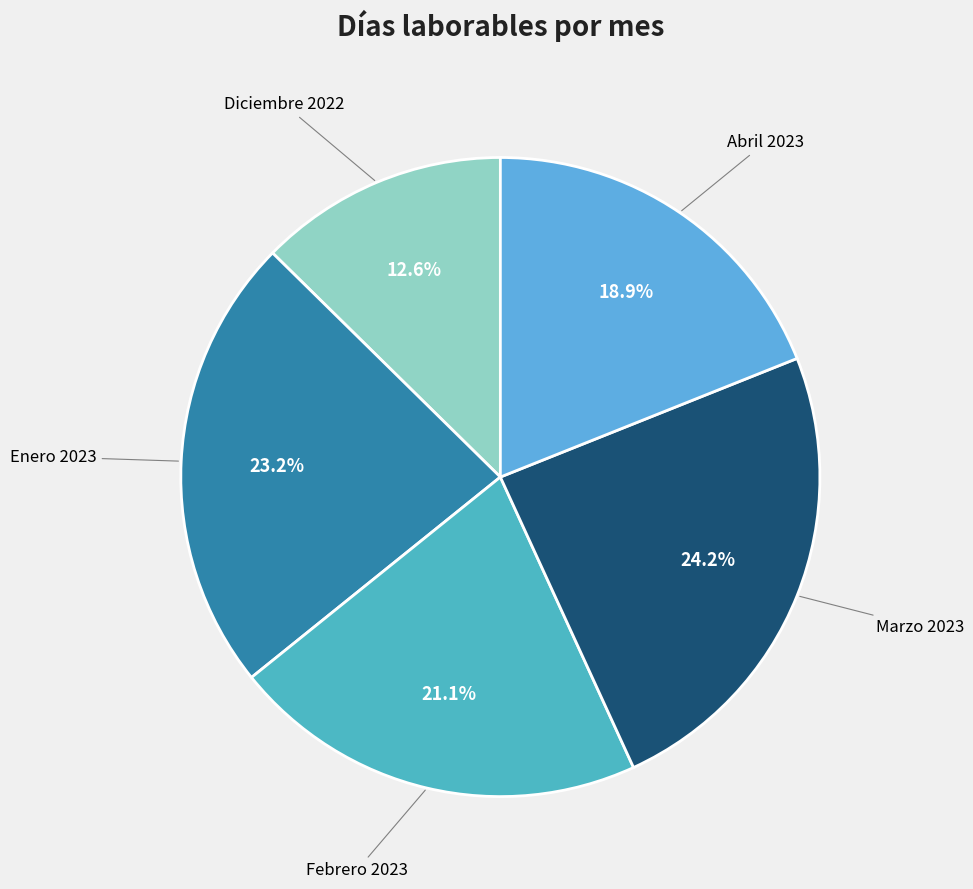

How many slices are in this pie chart?

5